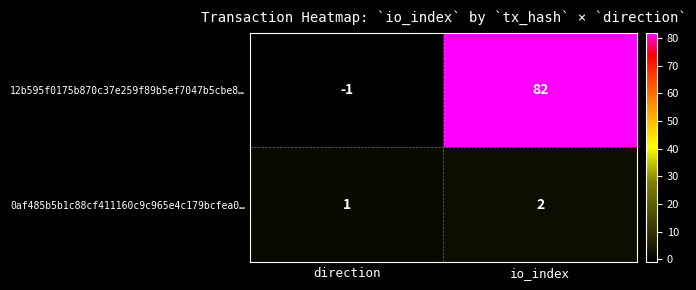

Which category has the highest value in the 0af485b5b1c88cf411160c9c965e4c179bcfea0… series?

io_index